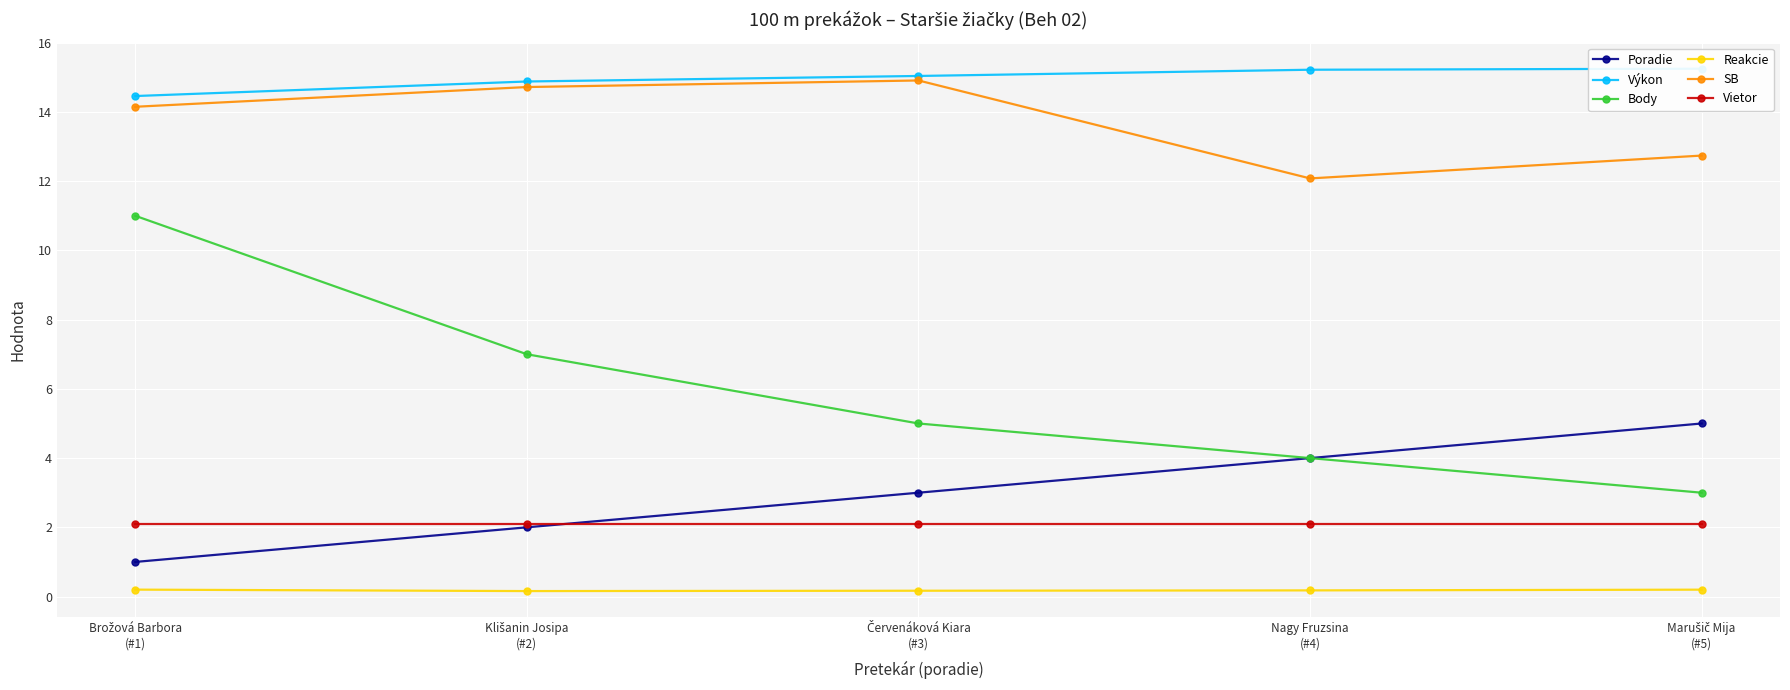

Is it true that SB equals 5.8 at Marušič Mija
(#5)?

False